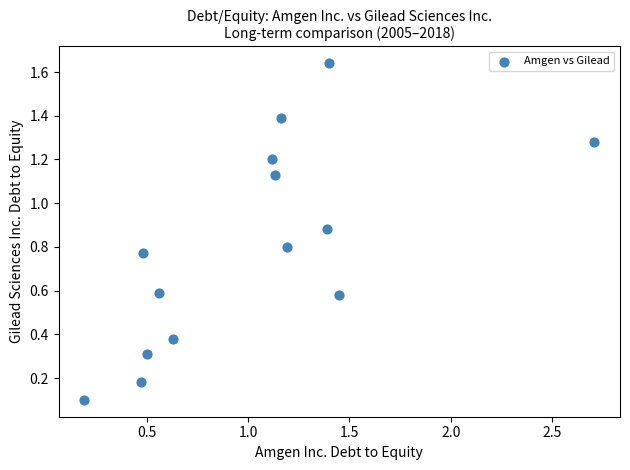

What is the range of X values (max minus min)?

2.5